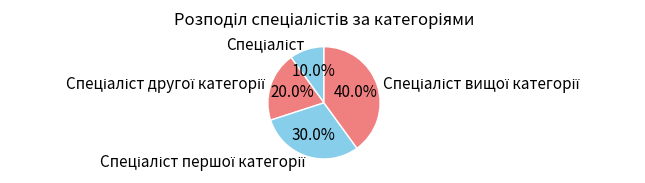

Is there any slice that represents more than half of the pie?

No